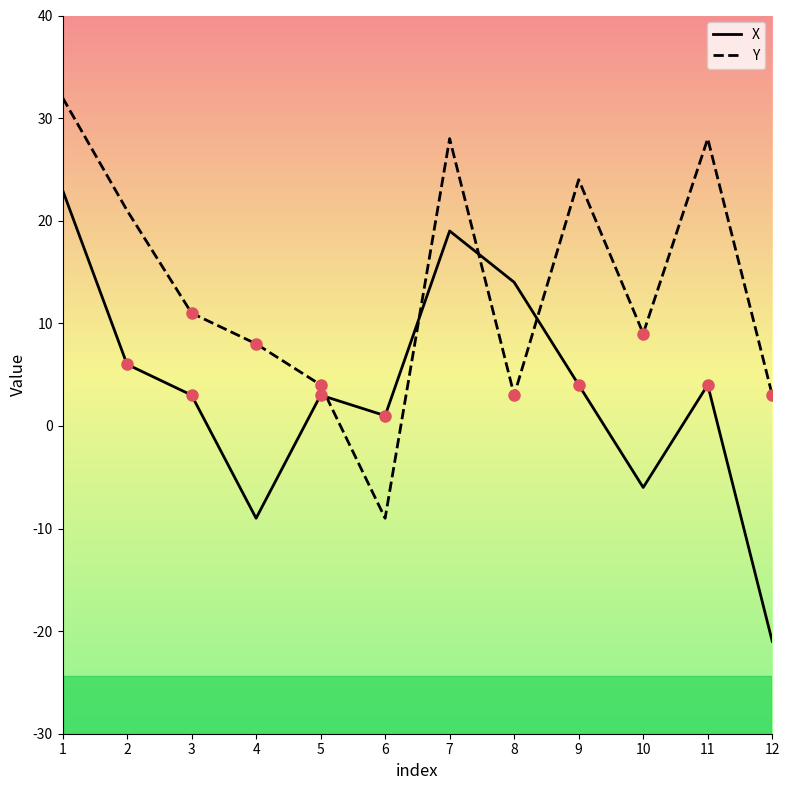

True or false: Y has more than 1 points higher than both neighbors.

True